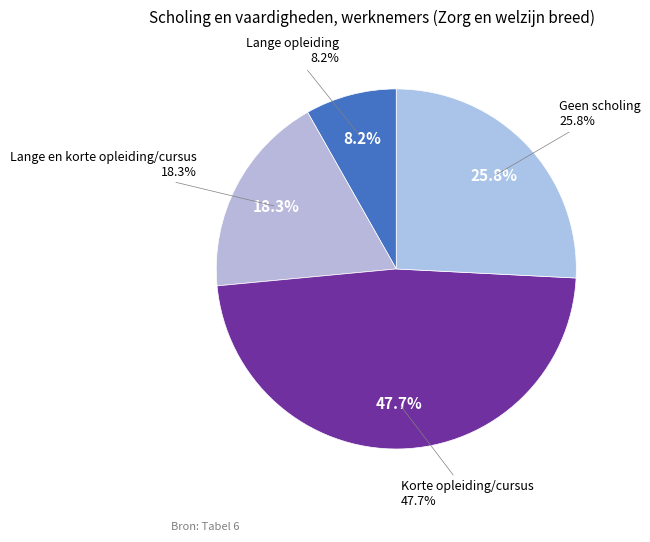

What is the ratio of the value at Lange opleiding to the value at Lange en korte opleiding/cursus?

0.4